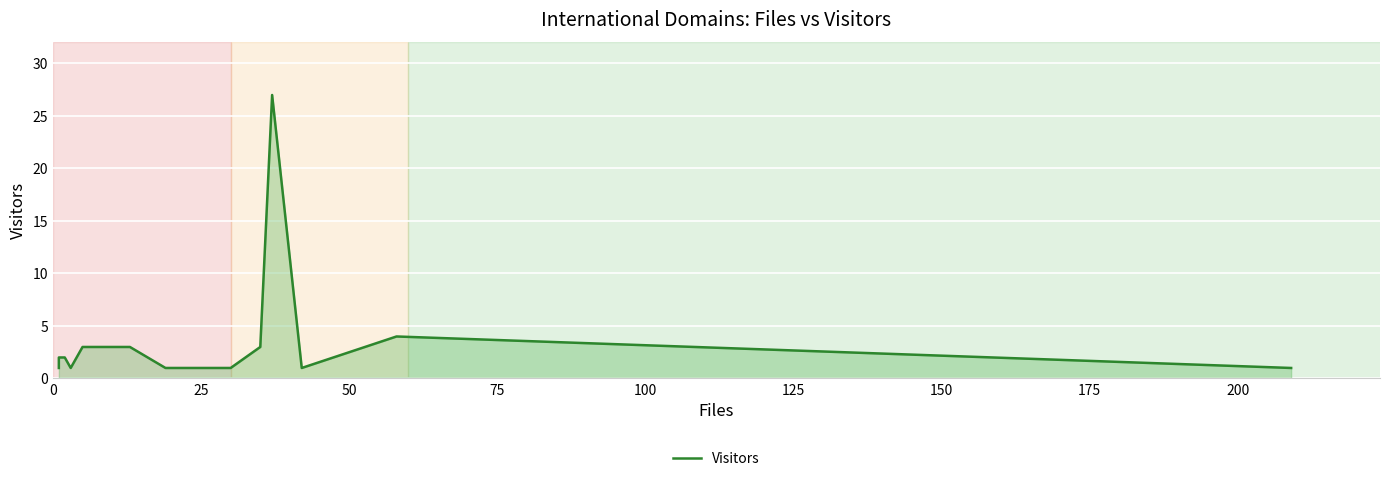

What is the difference between the values at 125 and 75?

1